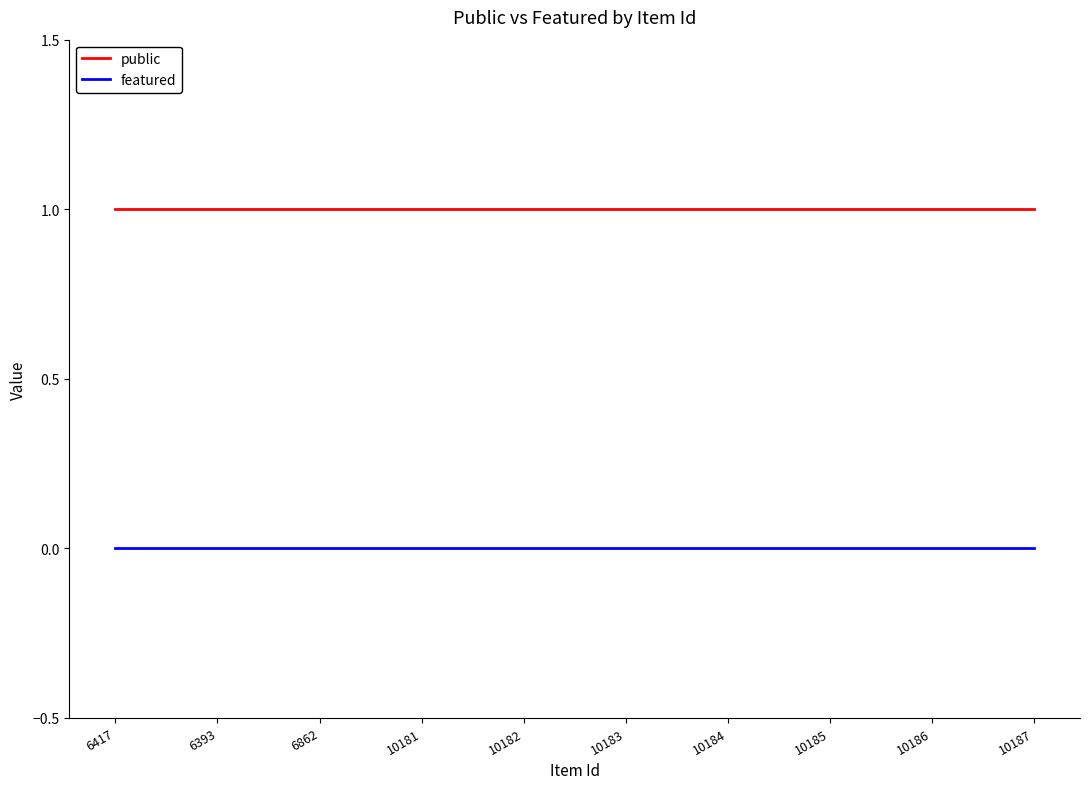

What is the total value across all series at 10185?

1